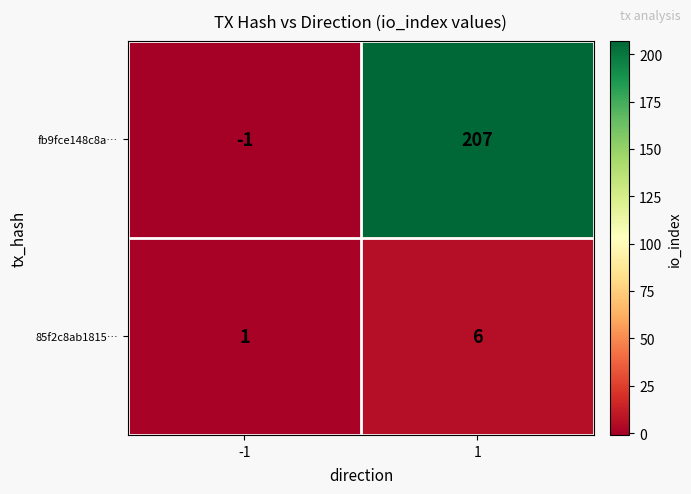

What is the difference between the 85f2c8ab1815… values at -1 and 1?

5